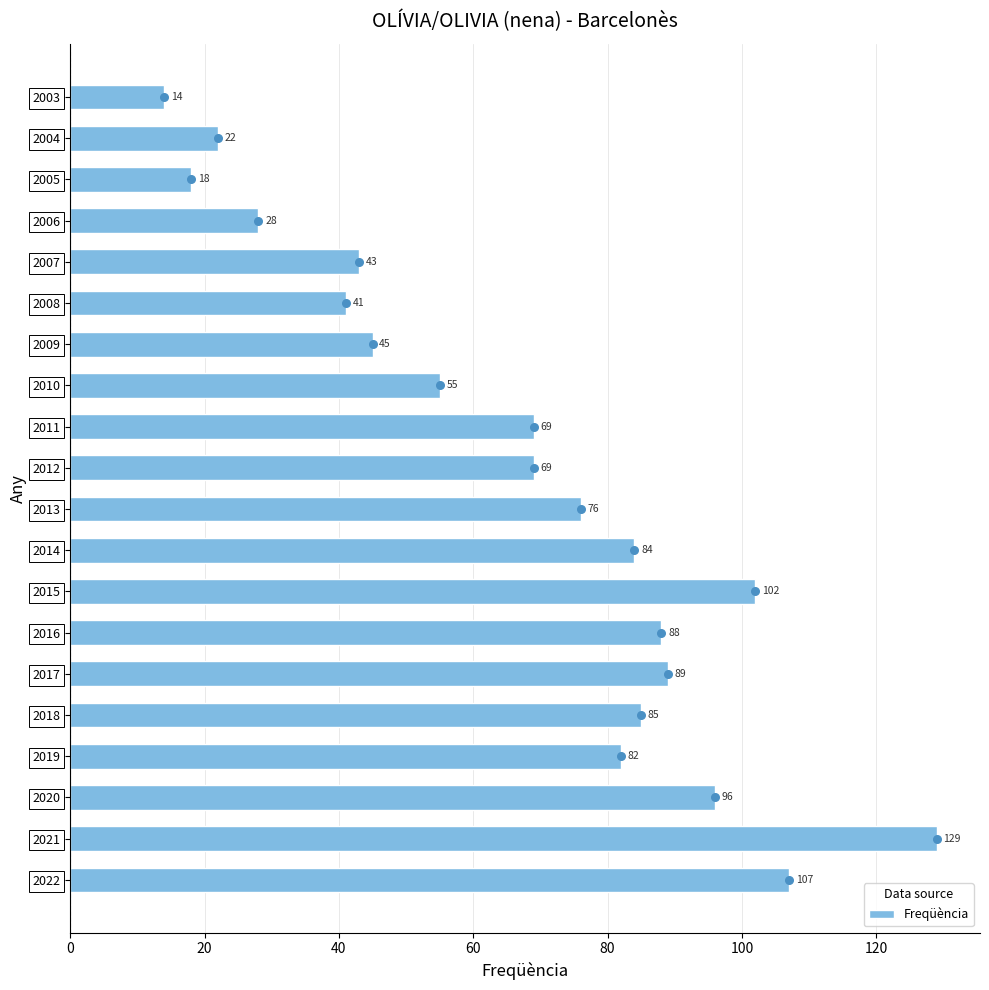

The Freqüència series shows 8 at 2003. True or false?

False